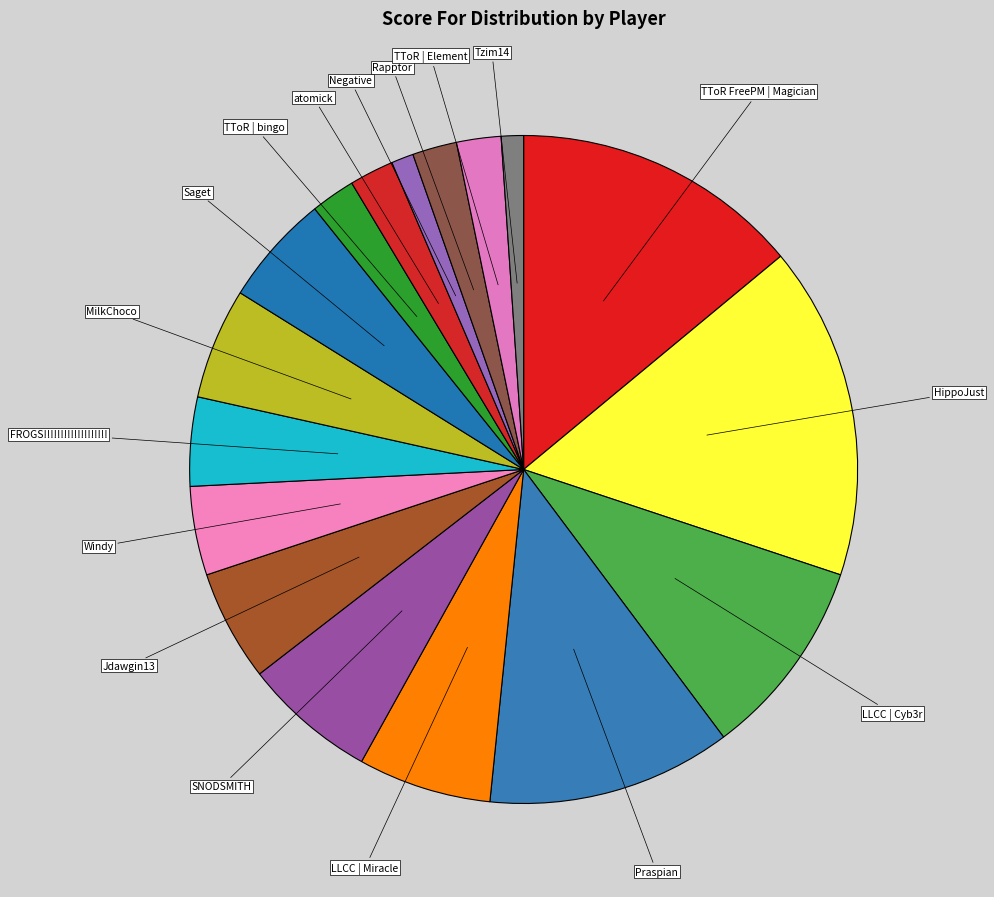

How many segments does this pie chart have?

17